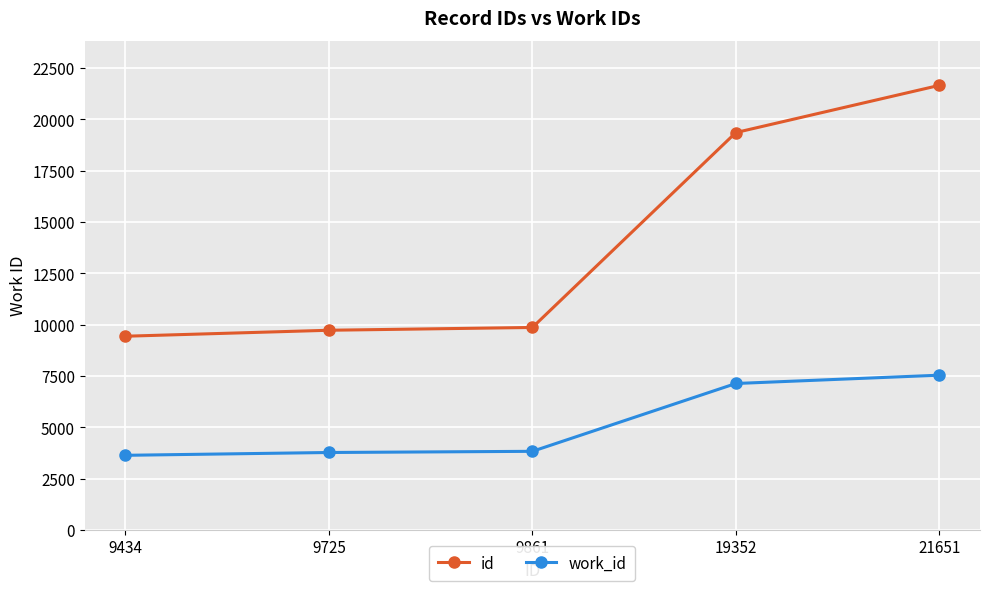

True or false: id has a value of 9861 at 9861.

True